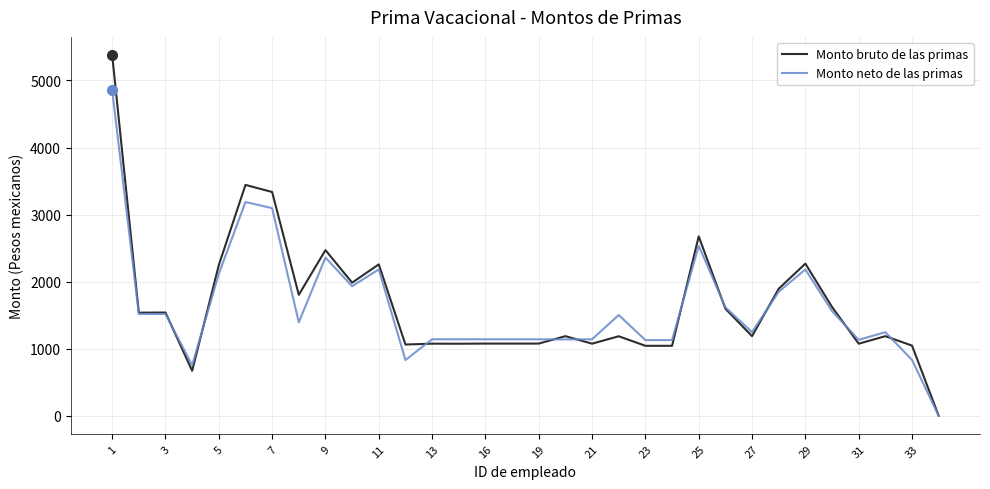

List the series in order of their peak value, highest first.

Monto bruto de las primas, Monto neto de las primas